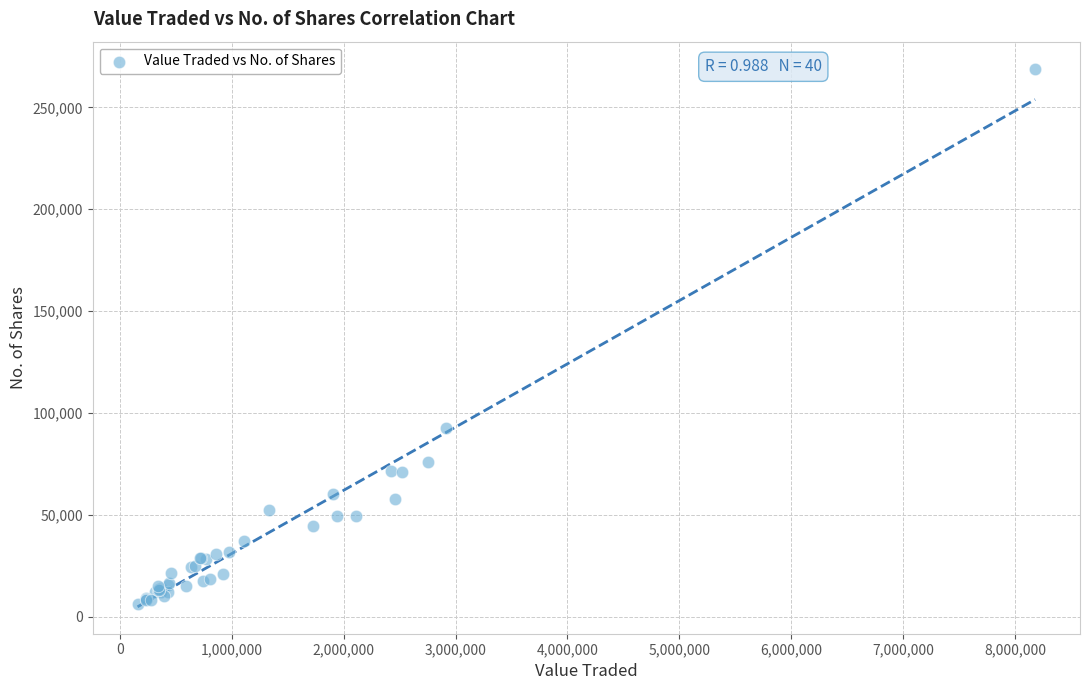

What Y value in the scatter plot is closest to 137597?

92650